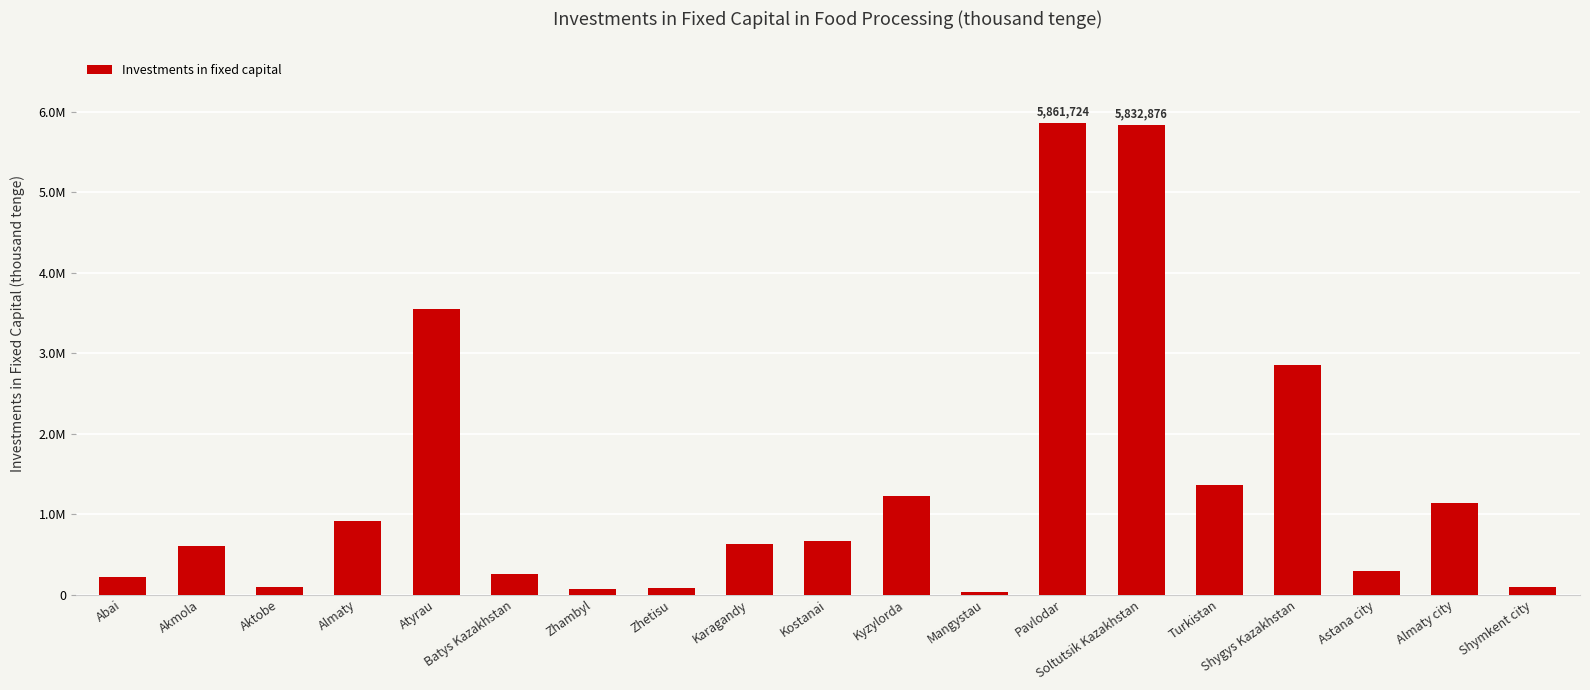

The chart shows a value of 96466 at Shymkent city. True or false?

True